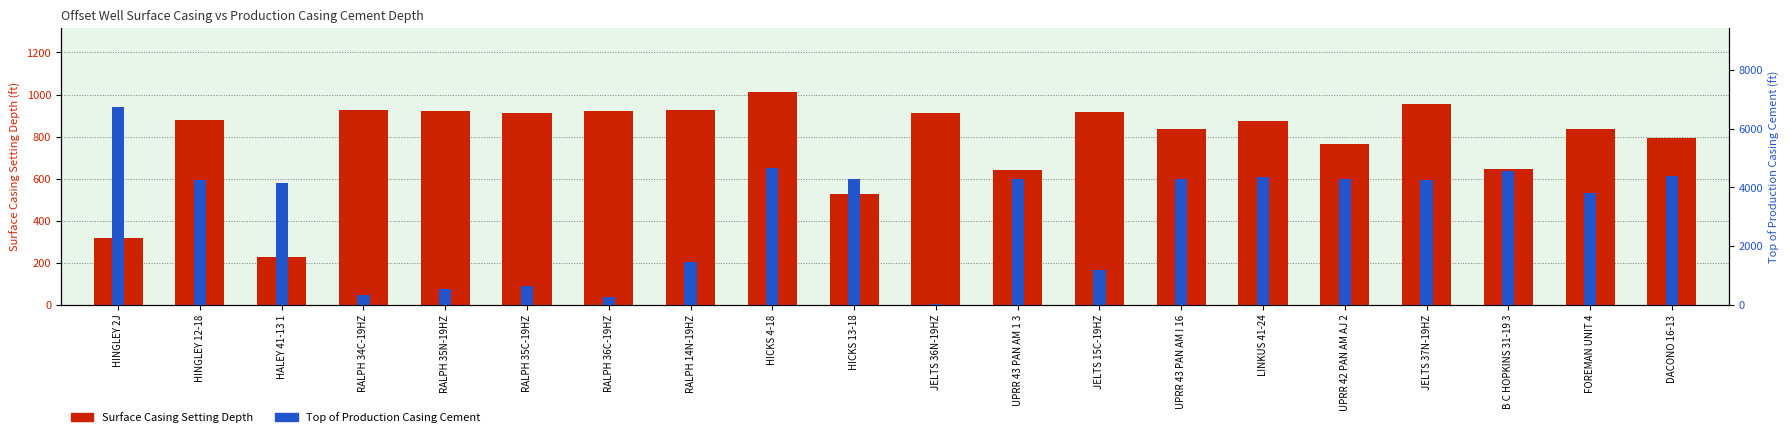

Is the value of Top of Production Casing Cement at HINGLEY 2J greater than the value of Surface Casing Setting Depth at HICKS 13-18?

Yes